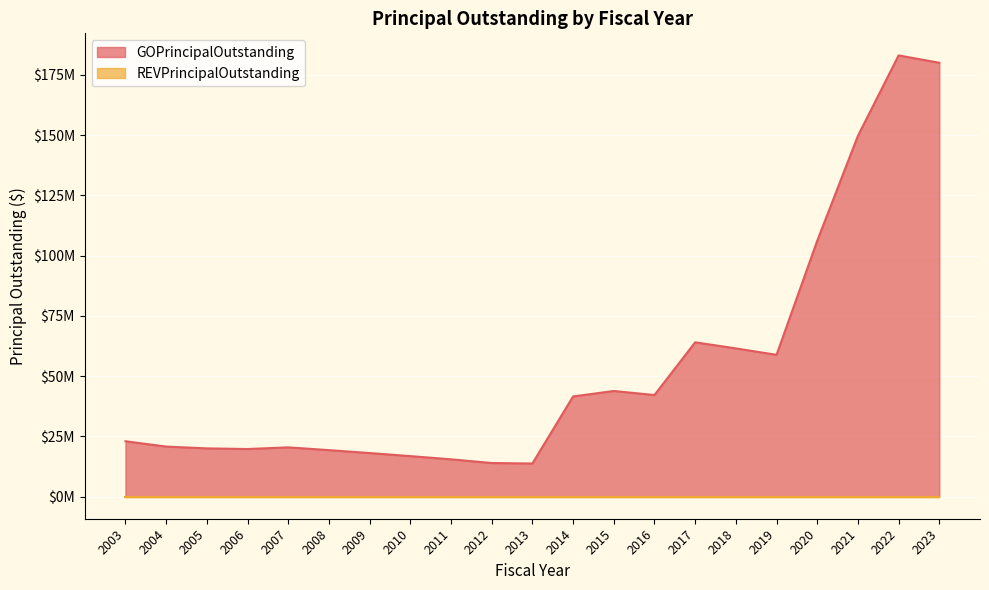

Which category has the lowest value across all series?

2013